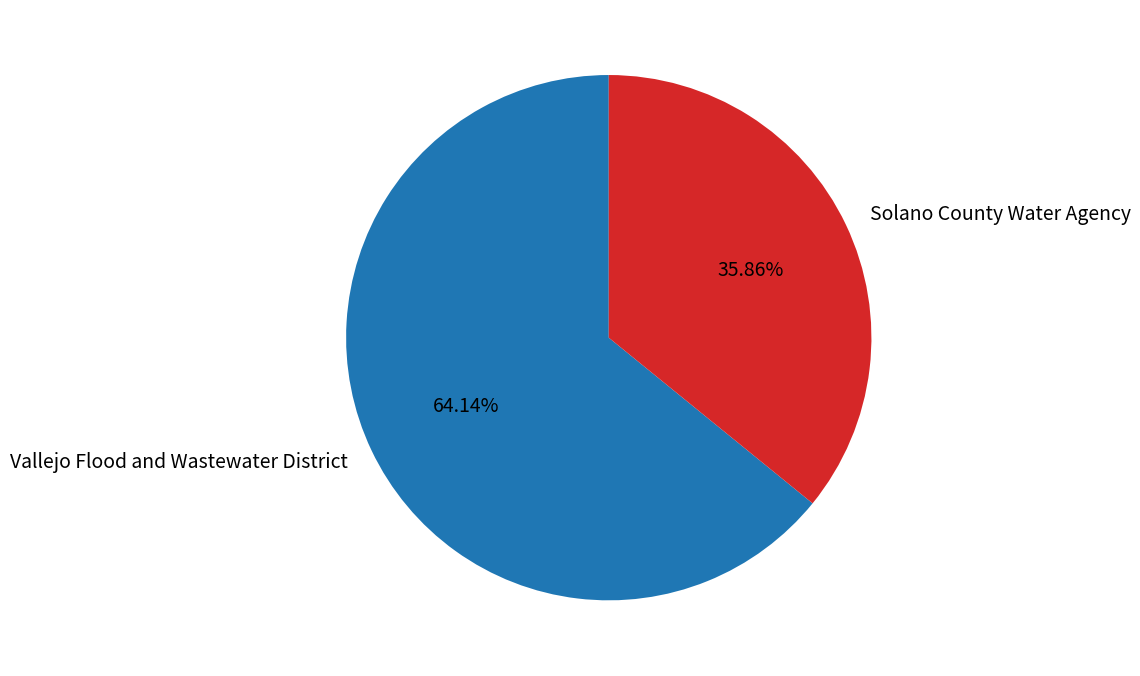

To the nearest percent, what is the combined percentage of Solano County Water Agency and Vallejo Flood and Wastewater District?

100%